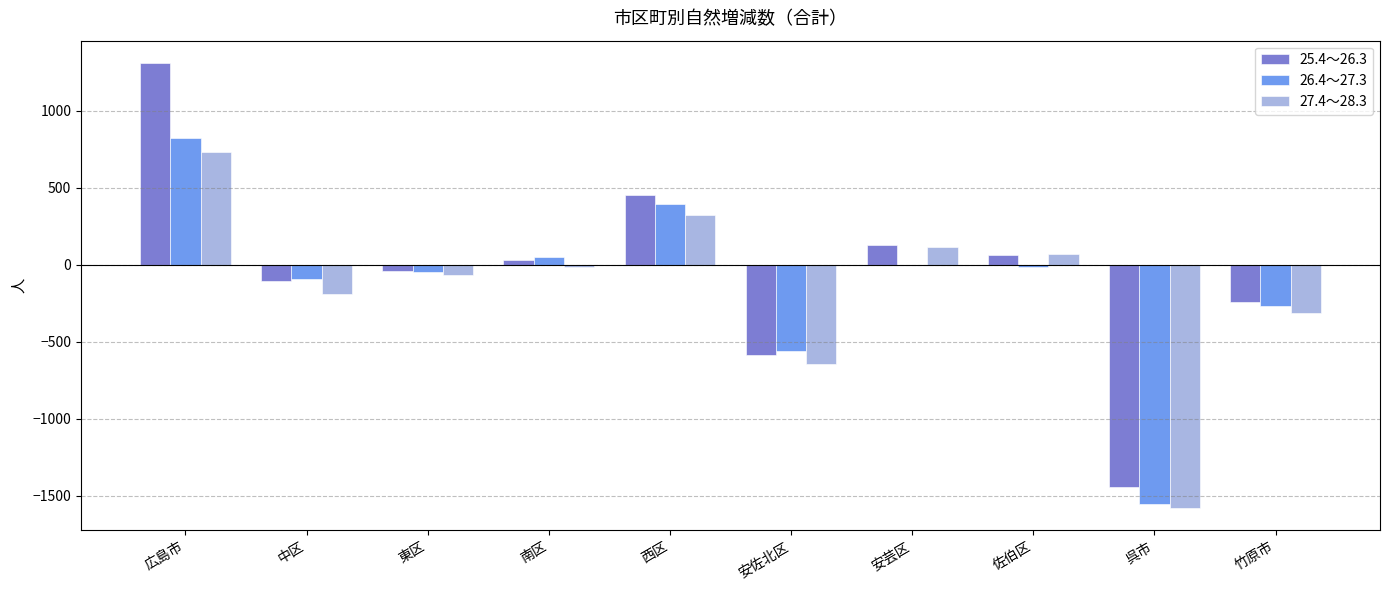

What are all the series names shown in the legend?

25.4～26.3, 26.4～27.3, 27.4～28.3